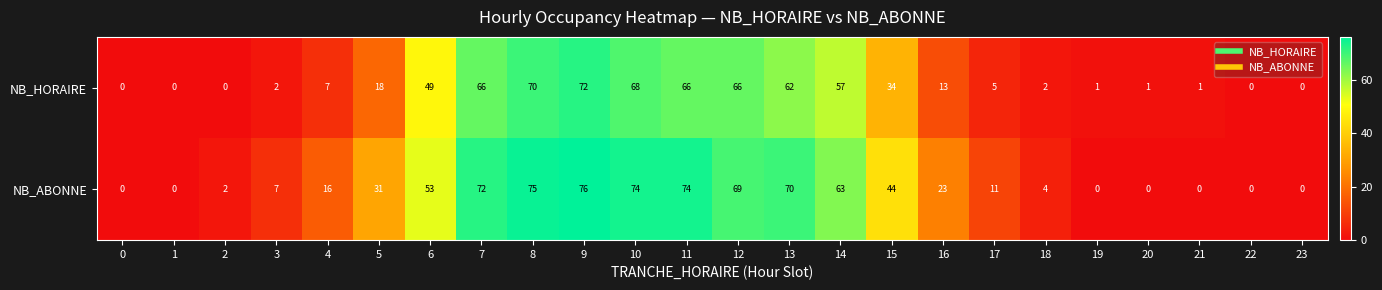

List the series in order of their peak value, lowest first.

NB_HORAIRE, NB_ABONNE